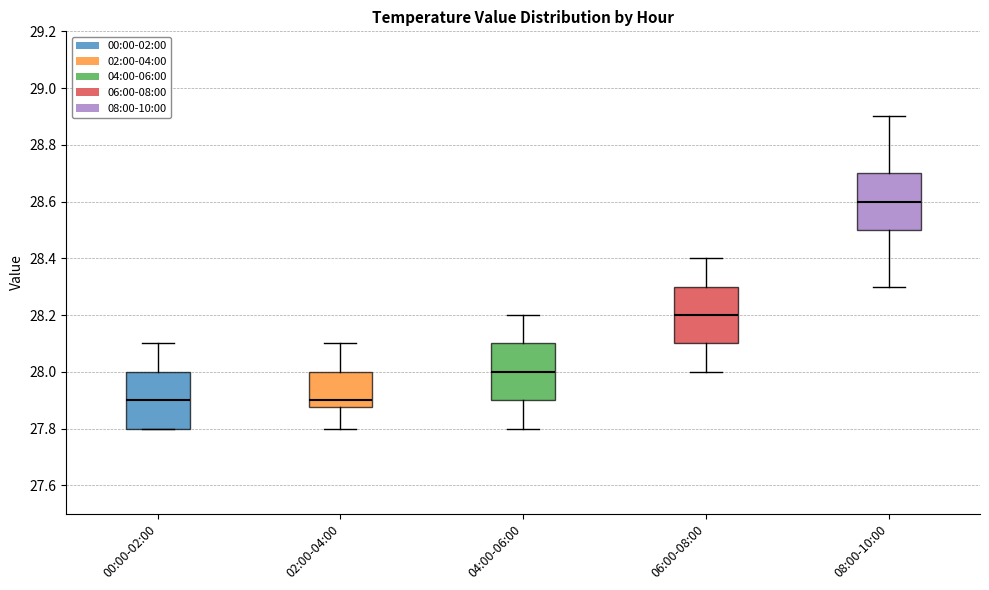

Reading left to right, read every box against the y-axis: the position of its median line, the range the box covers, and the ends of its whiskers. The values are not printed on the chart, so give them approximately, as read against the axis.

00:00-02:00: median 27.90, box 27.80 to 28.00, whiskers 27.80 to 28.10
02:00-04:00: median 27.90, box 27.88 to 28.00, whiskers 27.80 to 28.10
04:00-06:00: median 28.00, box 27.90 to 28.10, whiskers 27.80 to 28.20
06:00-08:00: median 28.20, box 28.10 to 28.30, whiskers 28.00 to 28.40
08:00-10:00: median 28.60, box 28.50 to 28.70, whiskers 28.30 to 28.90